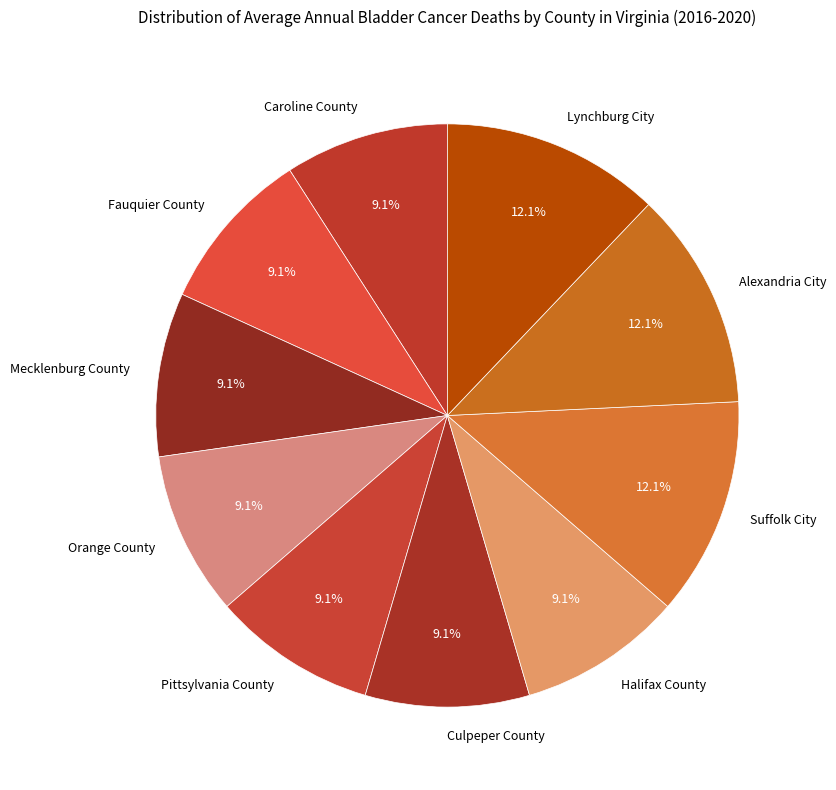

How much of the chart is everything except Culpeper County?

90.9%